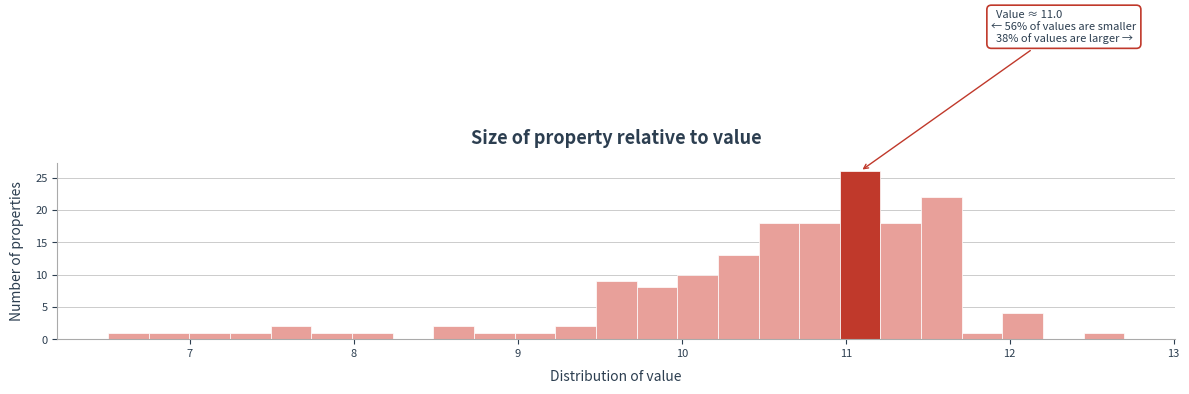

Around what value on the x-axis is the tallest bar? Give the approximate position of its centre, as read against the axis.

11.1